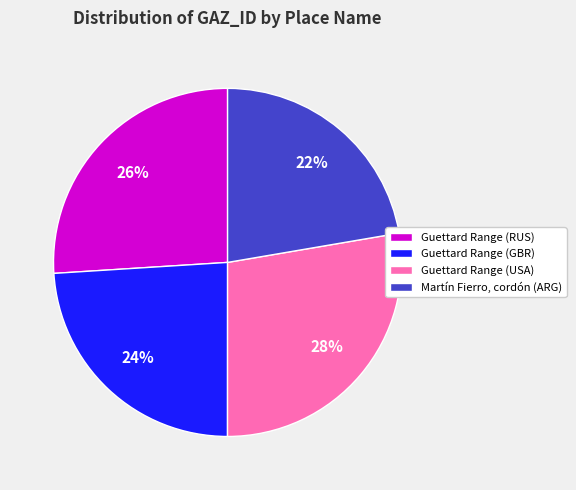

Do Guettard Range (RUS) and Guettard Range (USA) together represent more than half of the pie?

Yes